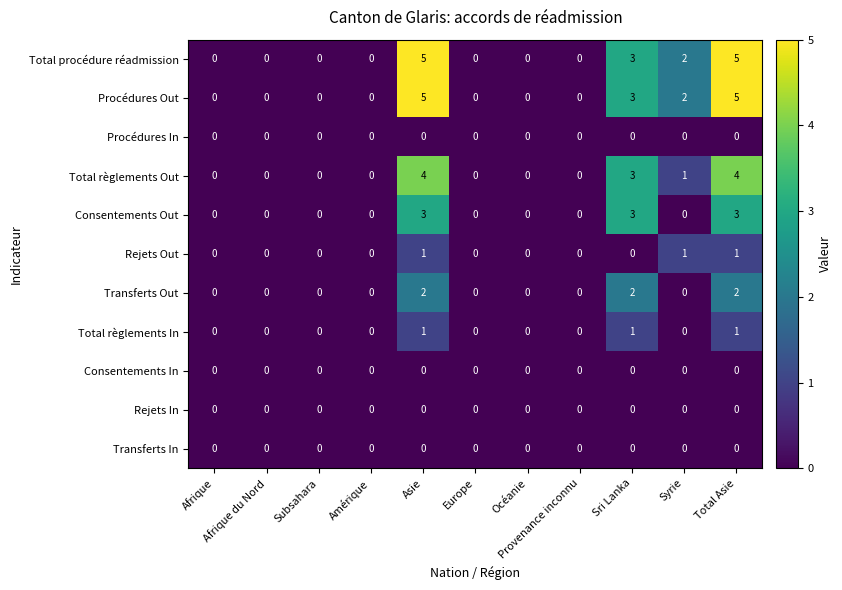

What is the sum of all Rejets Out values?

3